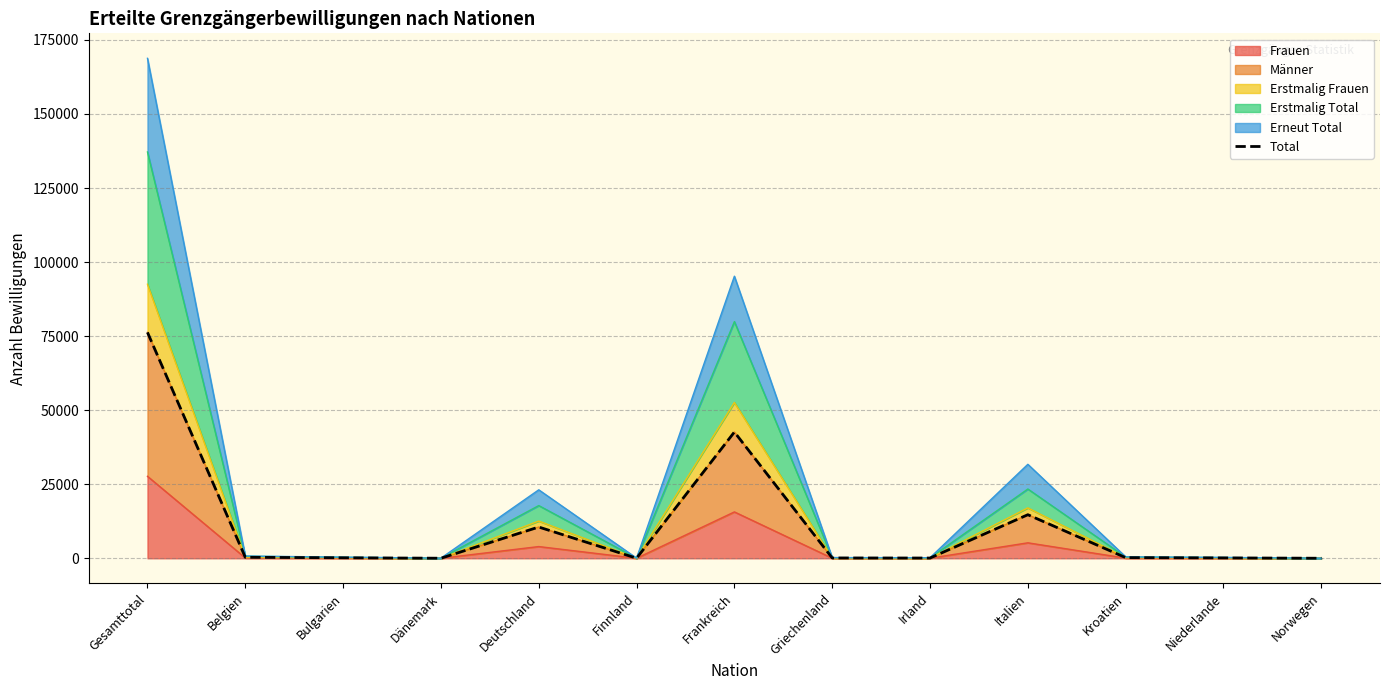

Reading left to right, what are all the values shown in this chart?

Gesamttotal=76265	Belgien=338	Bulgarien=168	Dänemark=23	Deutschland=10556	Finnland=24	Frankreich=42622	Griechenland=110	Irland=87	Italien=14711	Kroatien=225	Niederlande=128	Norwegen=15